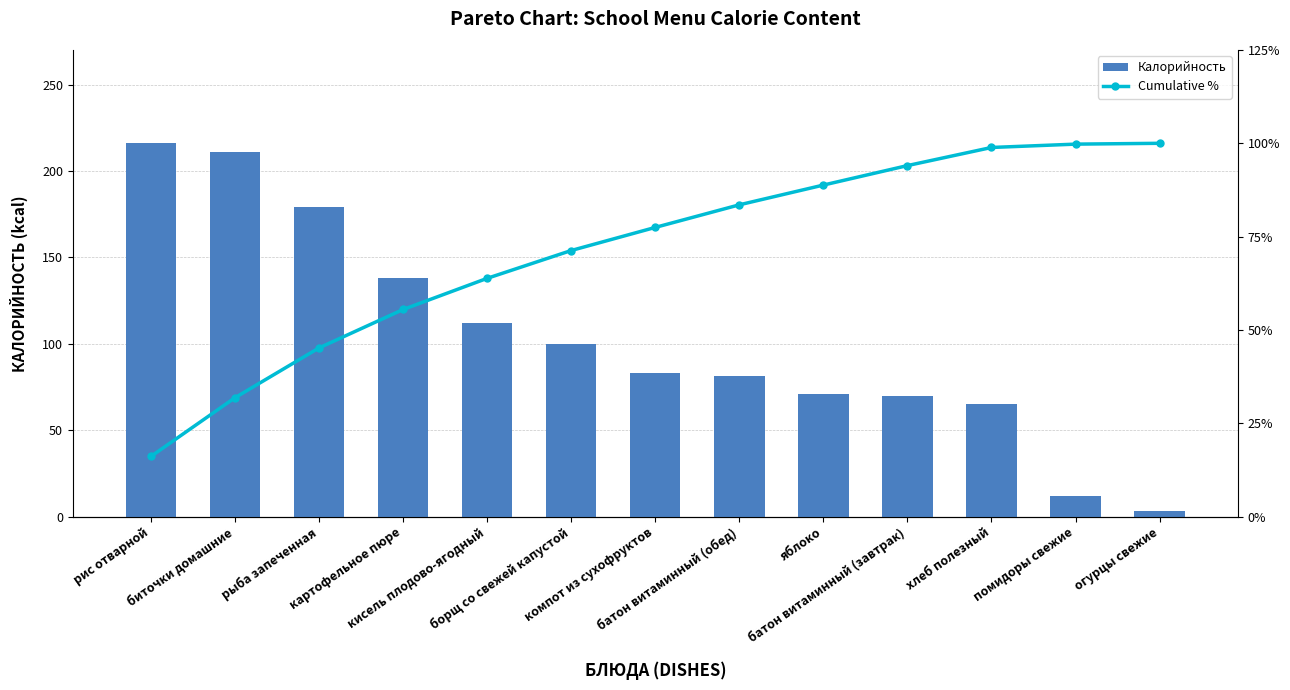

List the series in order of their peak value, highest first.

Калорийность, Cumulative %